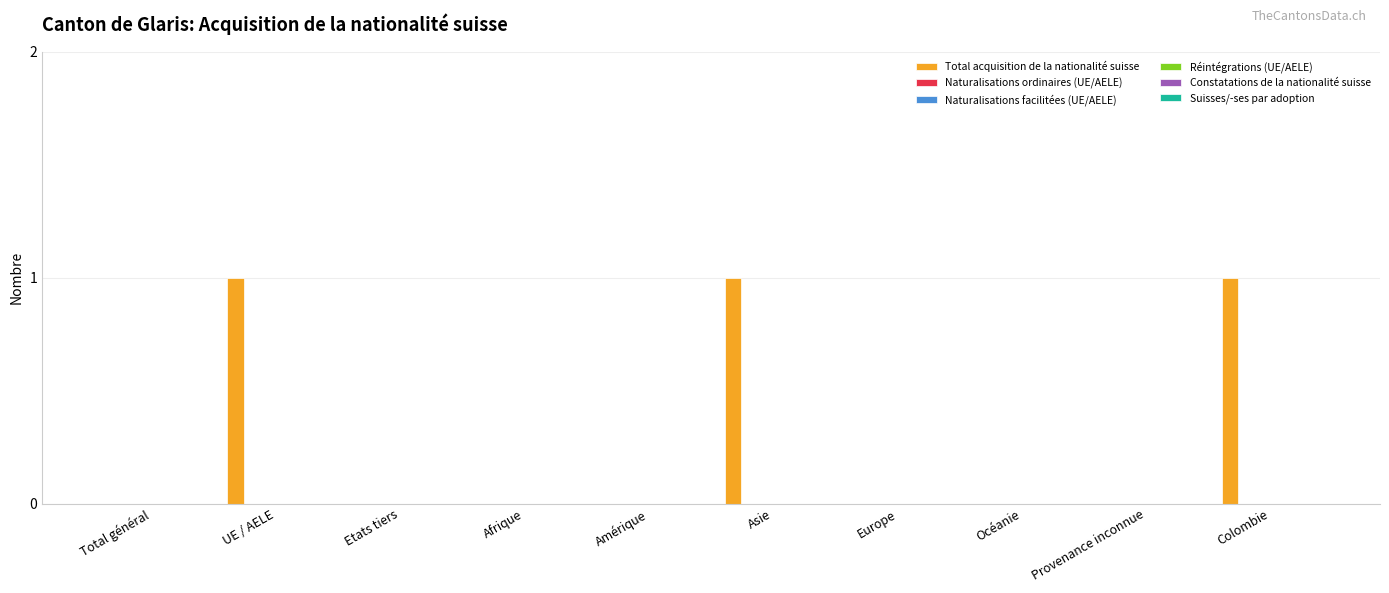

Does the chart contain stacked bars?

No